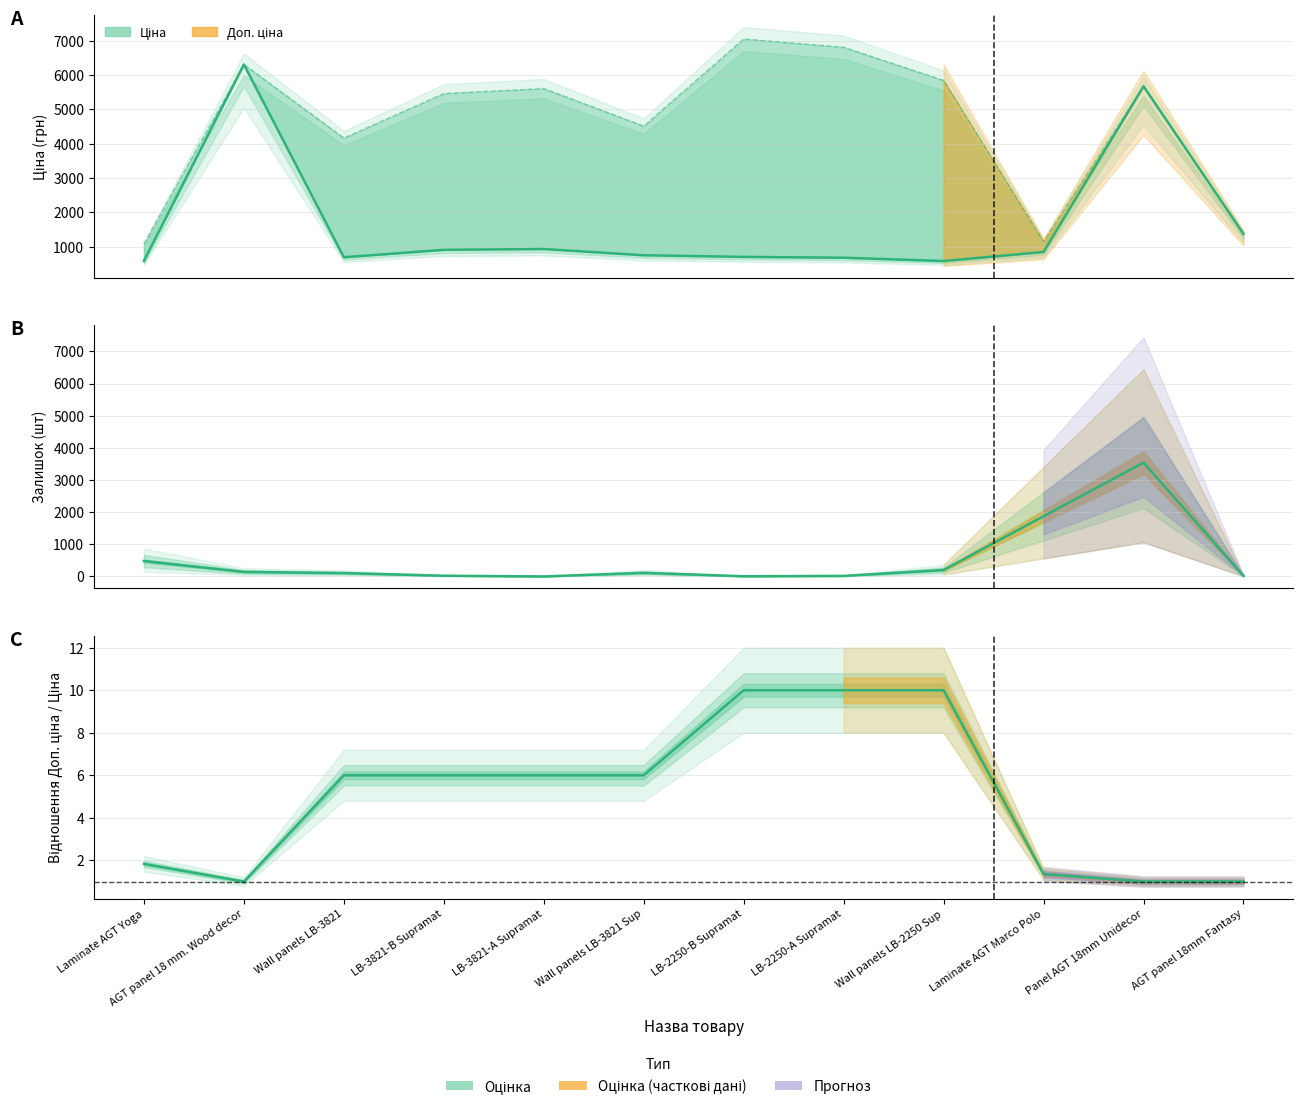

In Залишок, how many points are higher than both neighbors (excluding endpoints)?

2